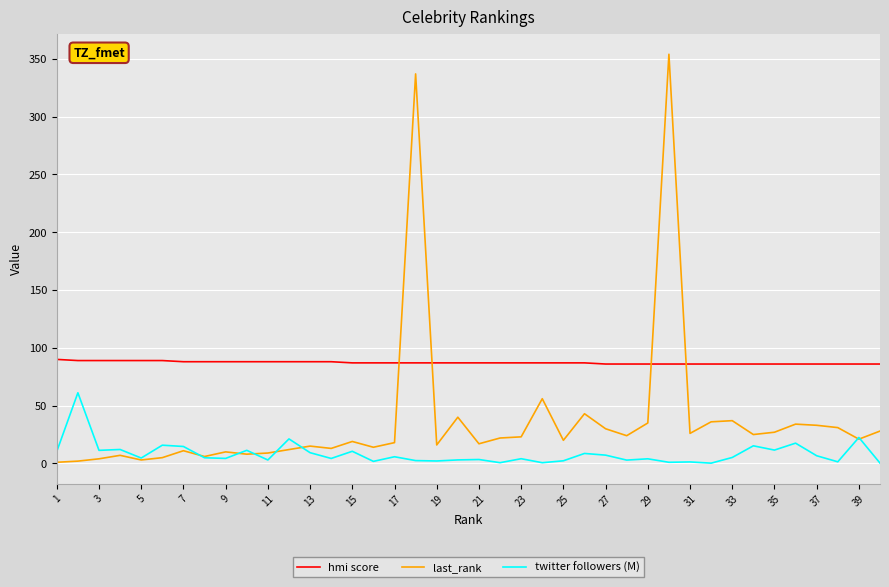

What is the difference between the maximum and minimum values in the twitter followers (M) series?

60.9